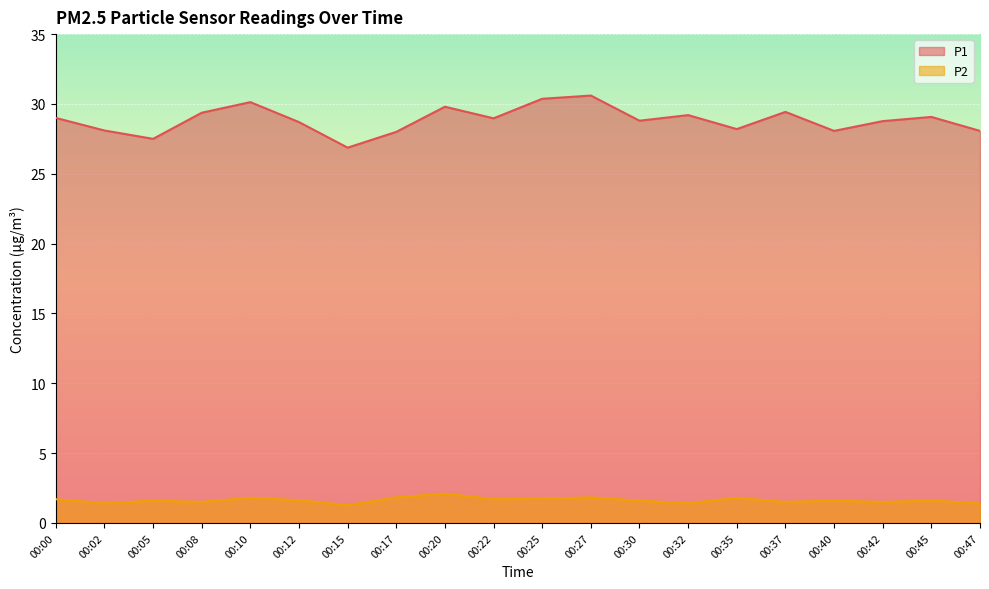

List the series in order of their peak value, highest first.

P1, P2